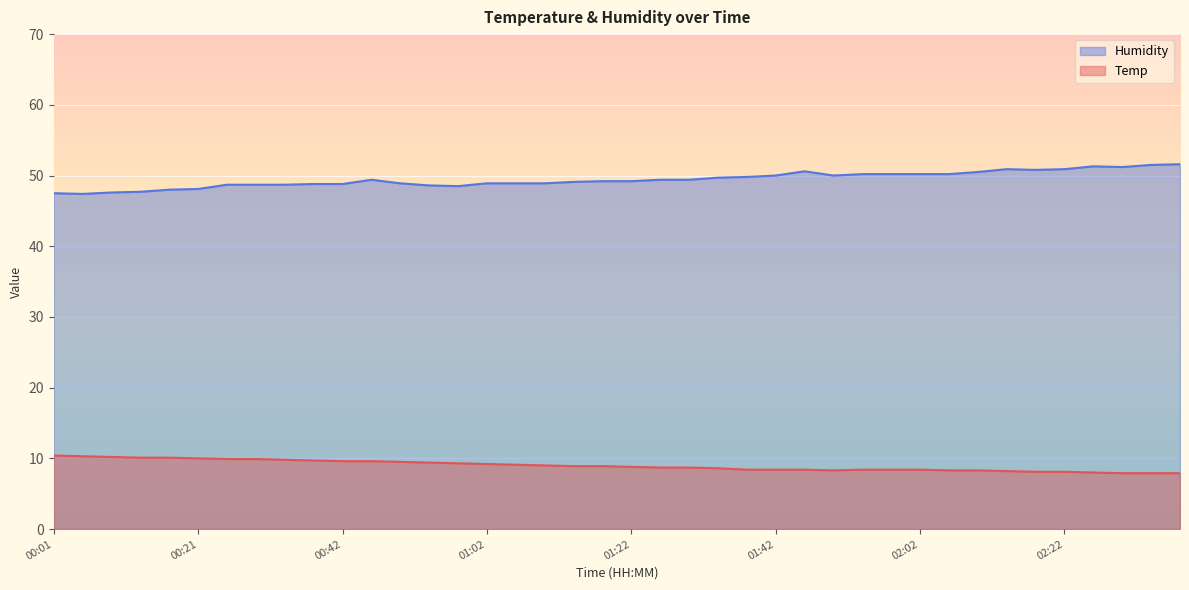

What position from the right is 02:35?

2